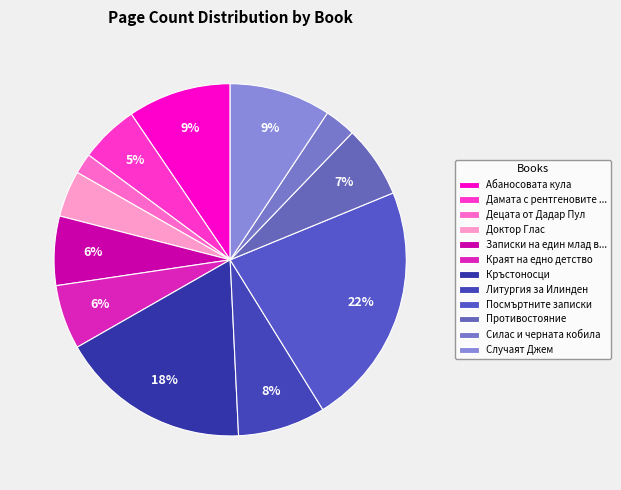

What is the largest slice in the pie chart?

Посмъртните записки